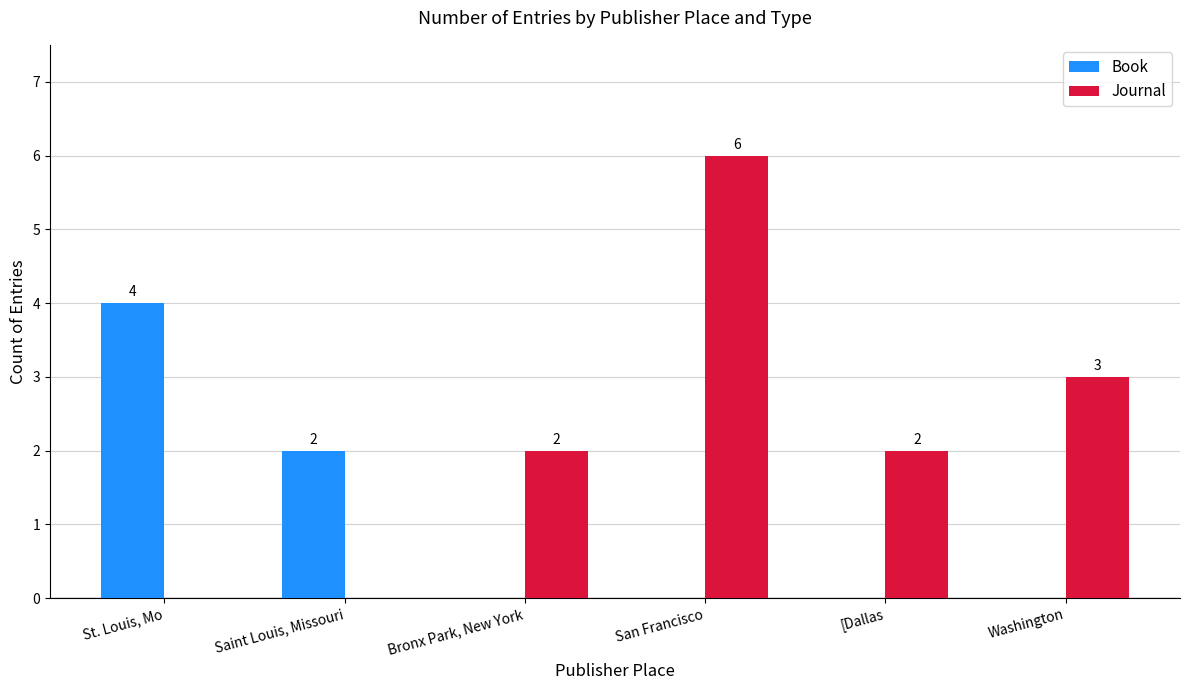

True or false: Book has a value of 0 at [Dallas.

True